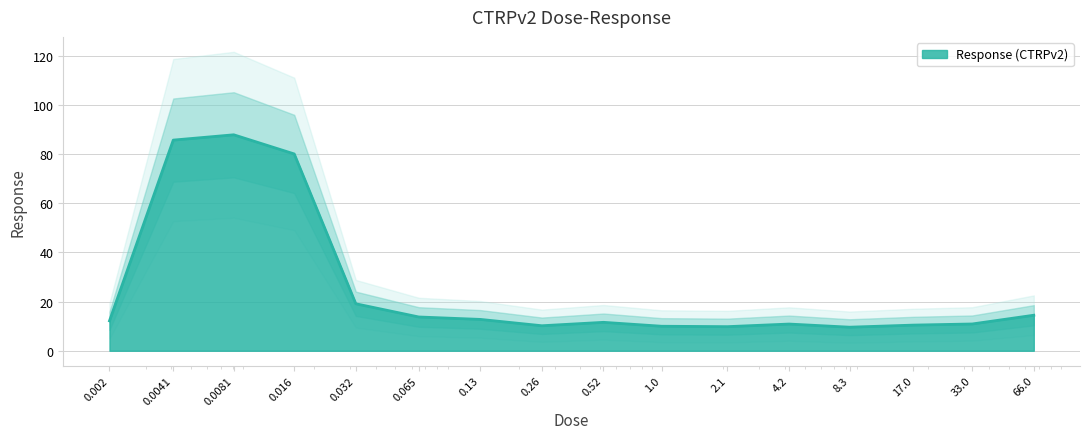

How many interior local valleys (lower than both neighbors) does the data have?

3